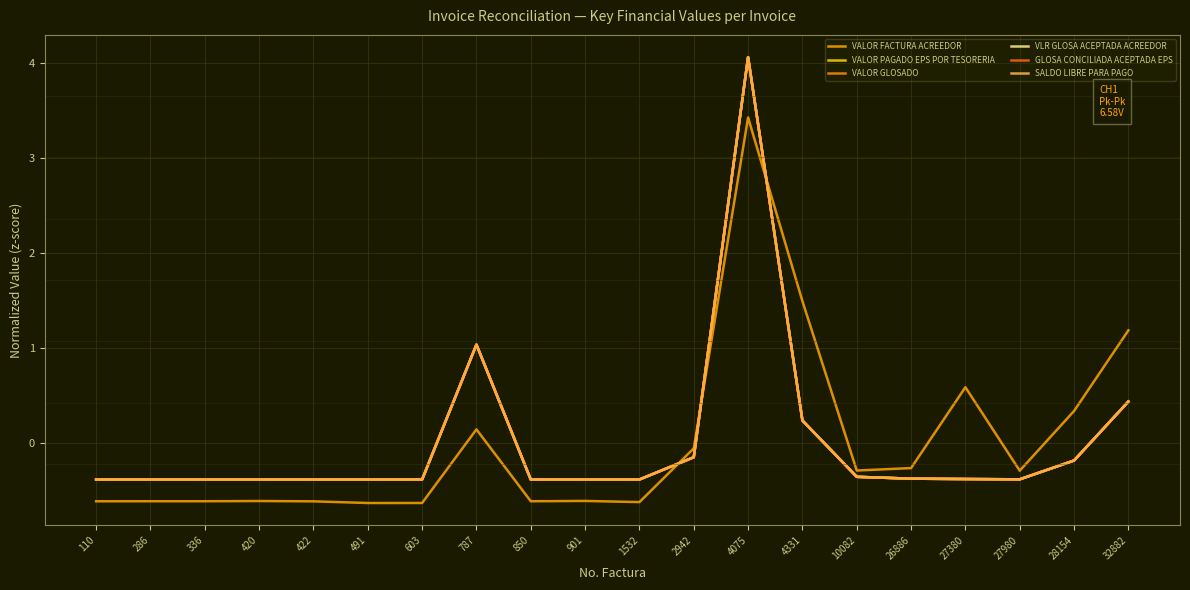

Where do SALDO LIBRE PARA PAGO and VALOR FACTURA ACREEDOR first cross each other?

1532 and 2942